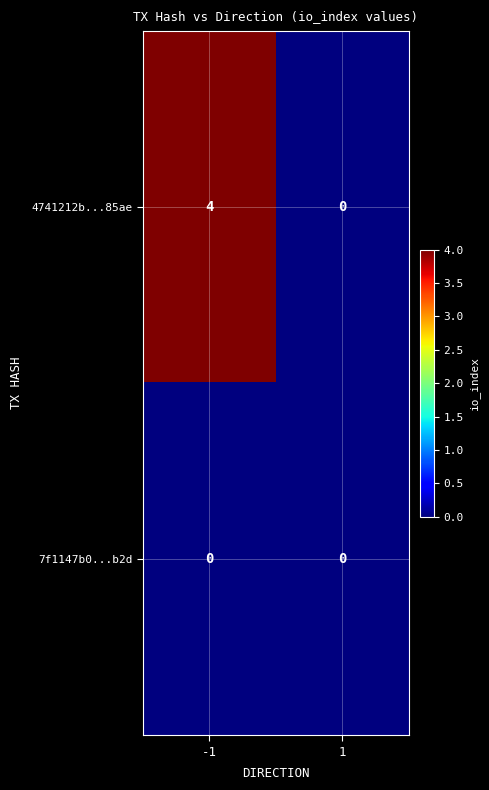

The value of 4741212b...85ae at -1 is 4. True or false?

True